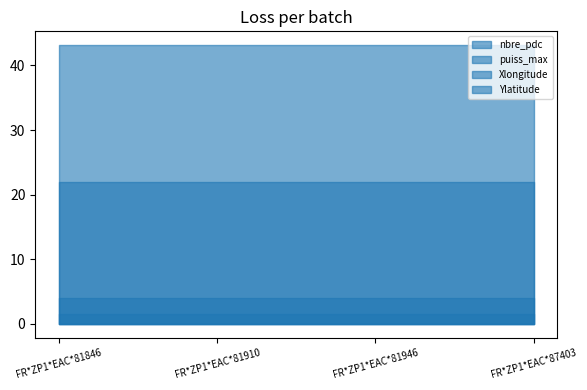

Which series changed the most between FR*ZP1*EAC*81846 and FR*ZP1*EAC*87403?

nbre_pdc